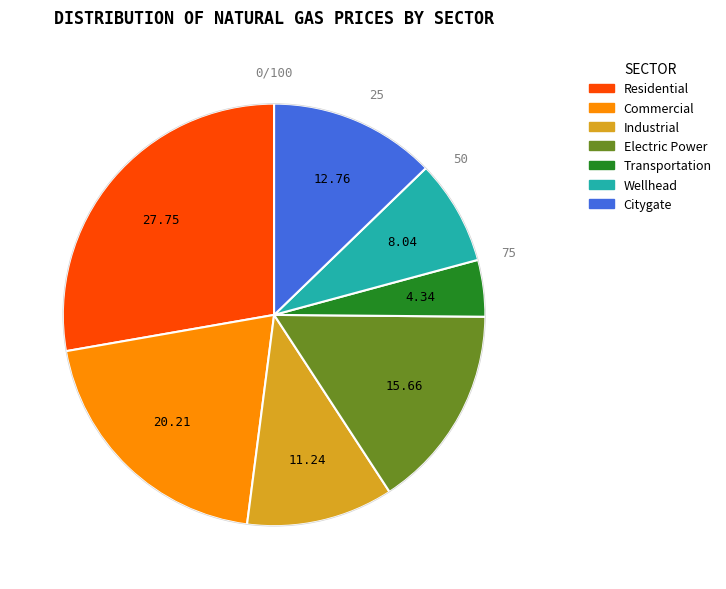

Count the number of slices in the pie.

7